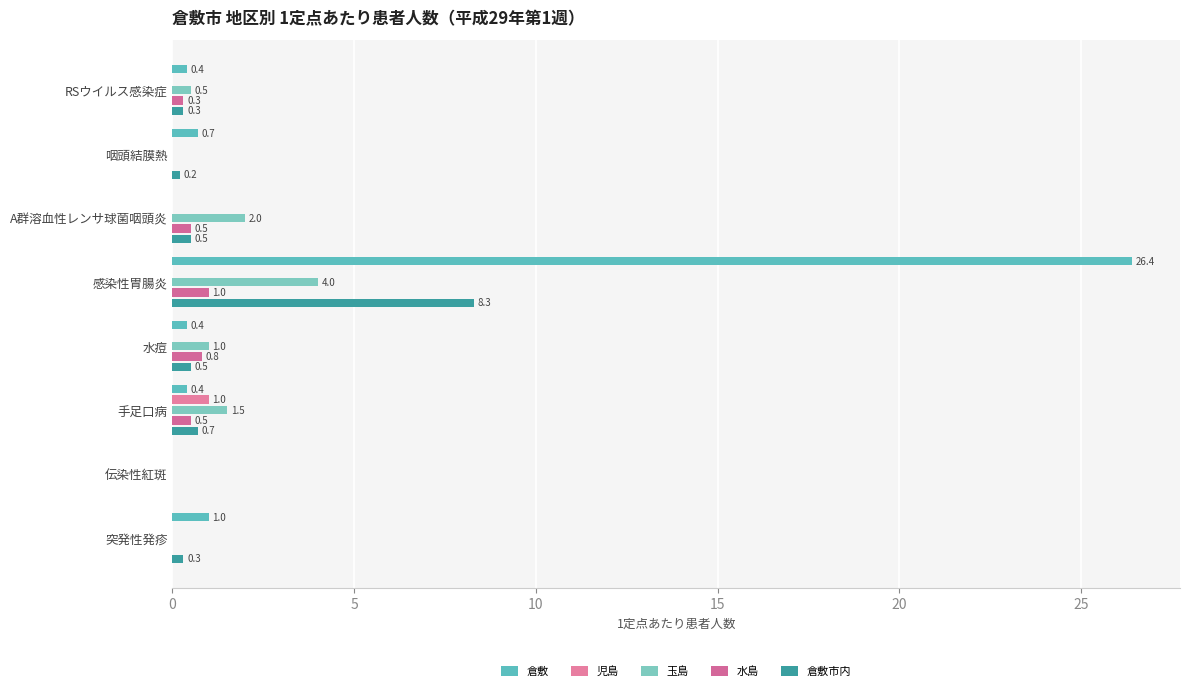

Count the number of data series in this chart.

5